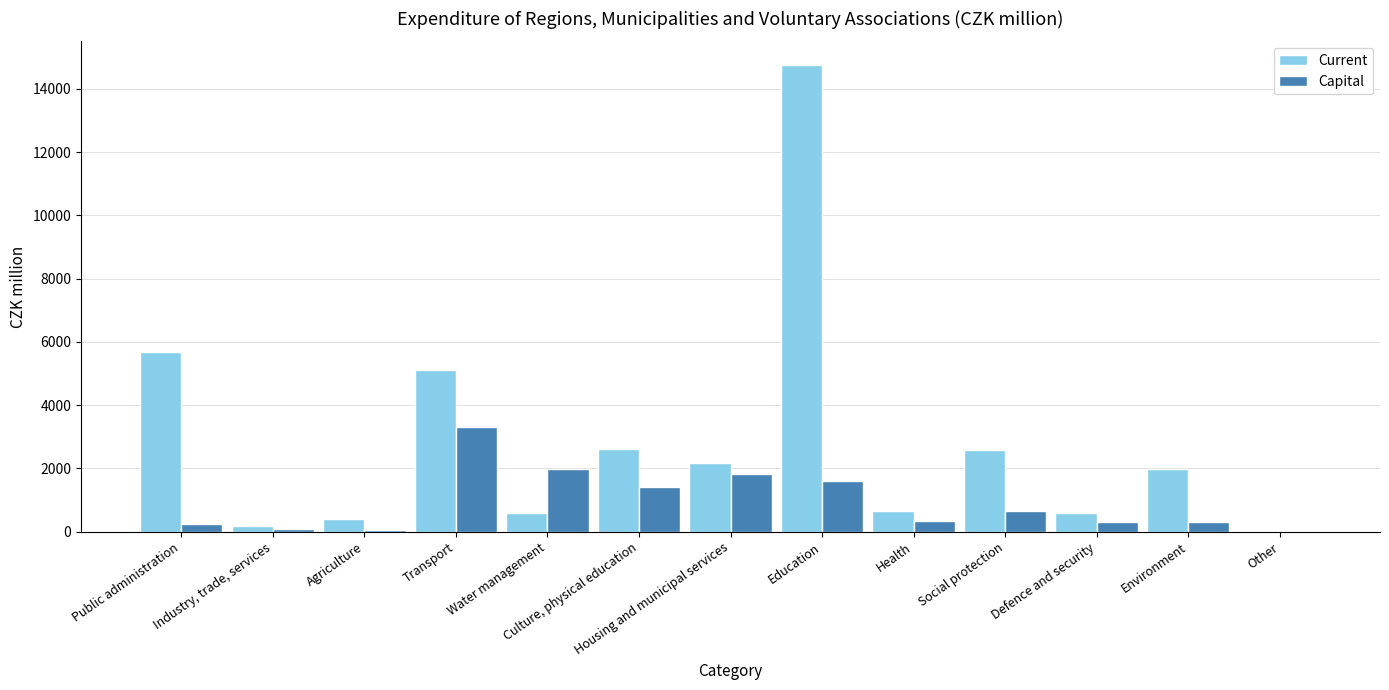

What is the maximum value shown in the chart?

14765.0